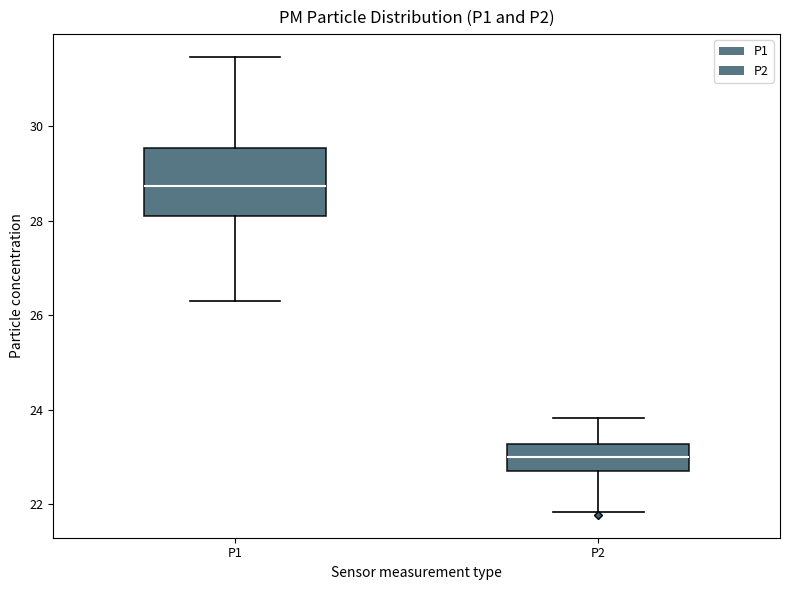

Where does the median line of the box for P1 sit on the y-axis? The values are not printed on the chart, so give them approximately, as read against the axis.

28.8